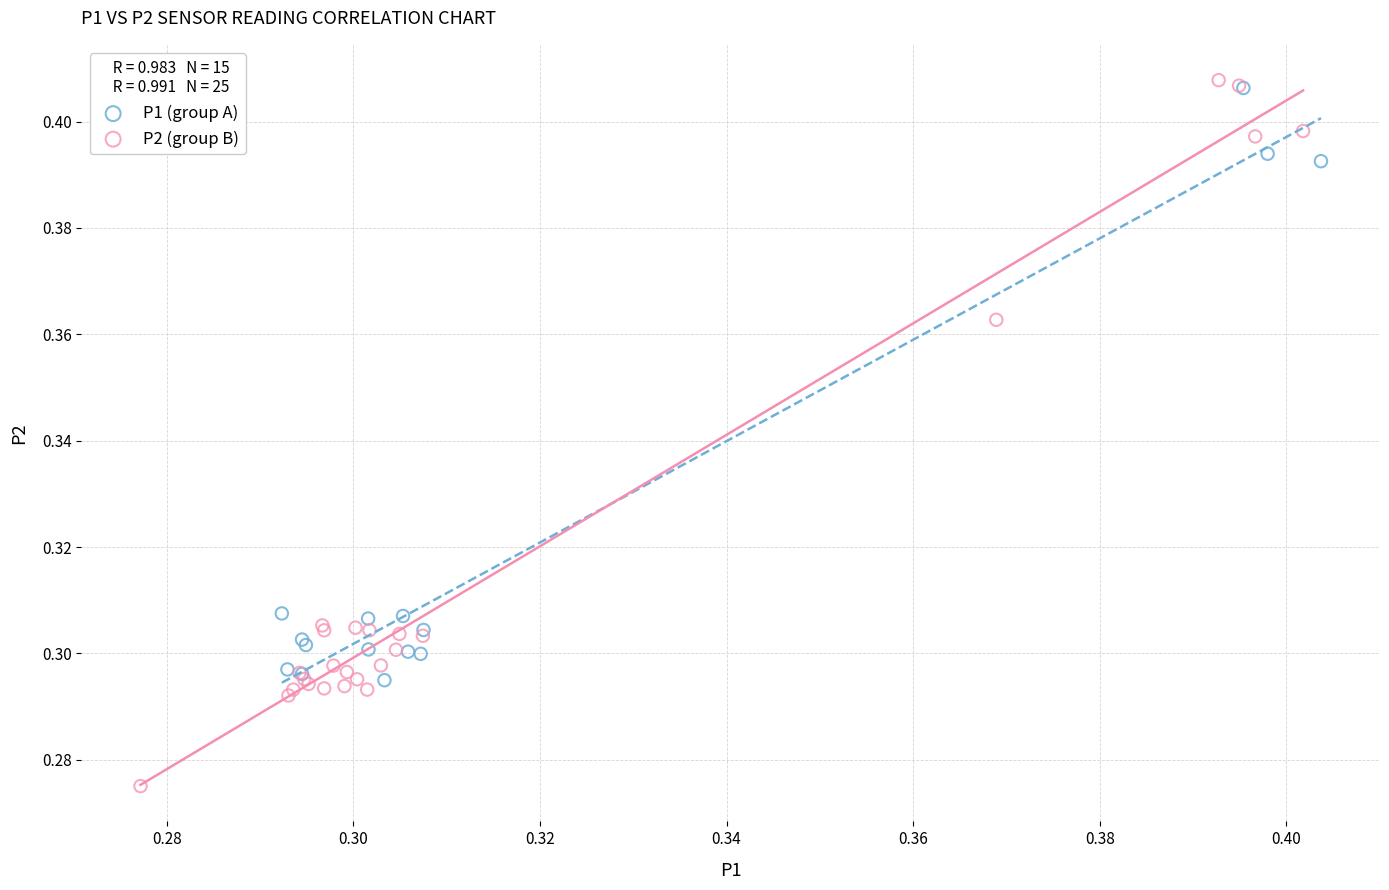

What are all the series names shown in the legend?

P1 (group A), P2 (group B)